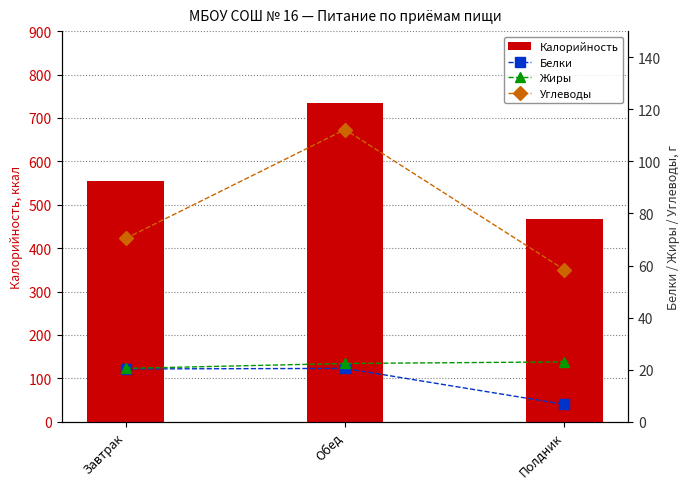

At which label does Калорийность reach its minimum?

Полдник